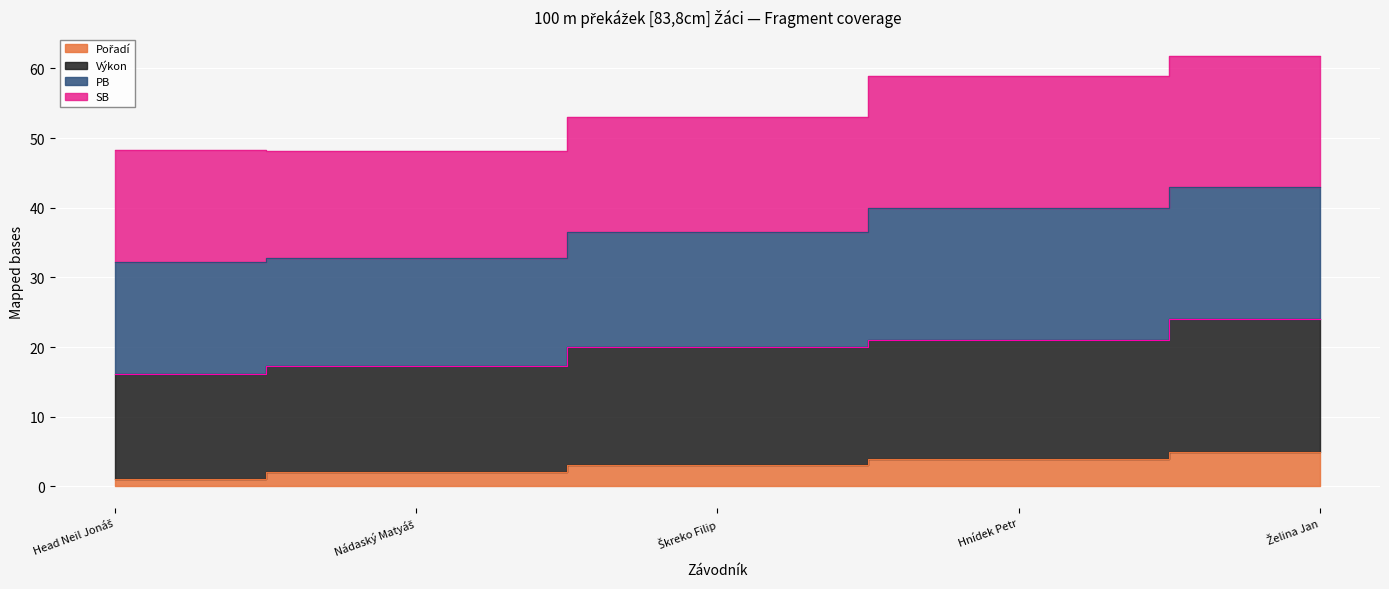

At which label does Pořadí first exceed 3?

Hnídek Petr